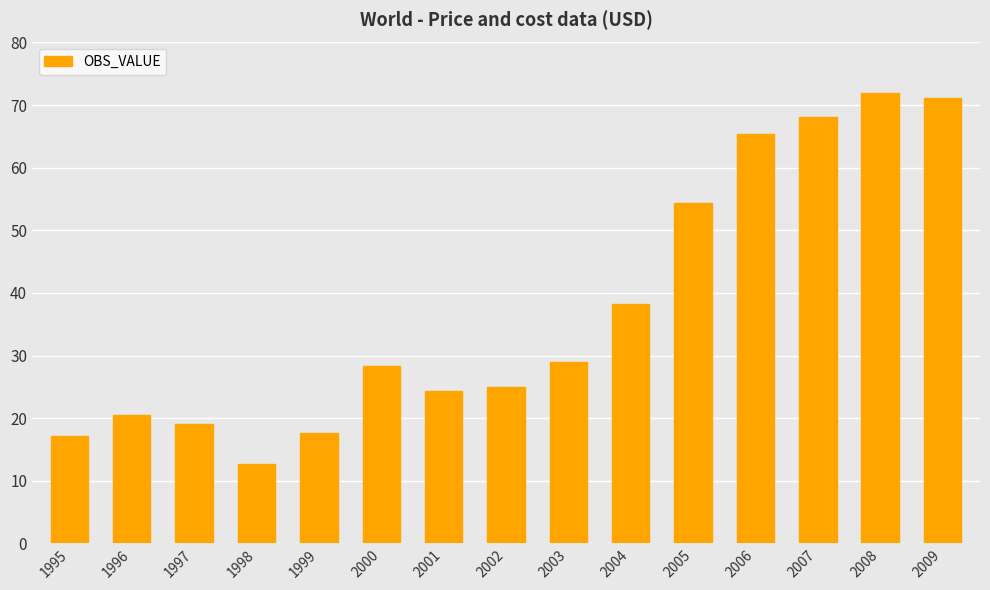

What is the change in value from 2000 to 2009?

+42.8